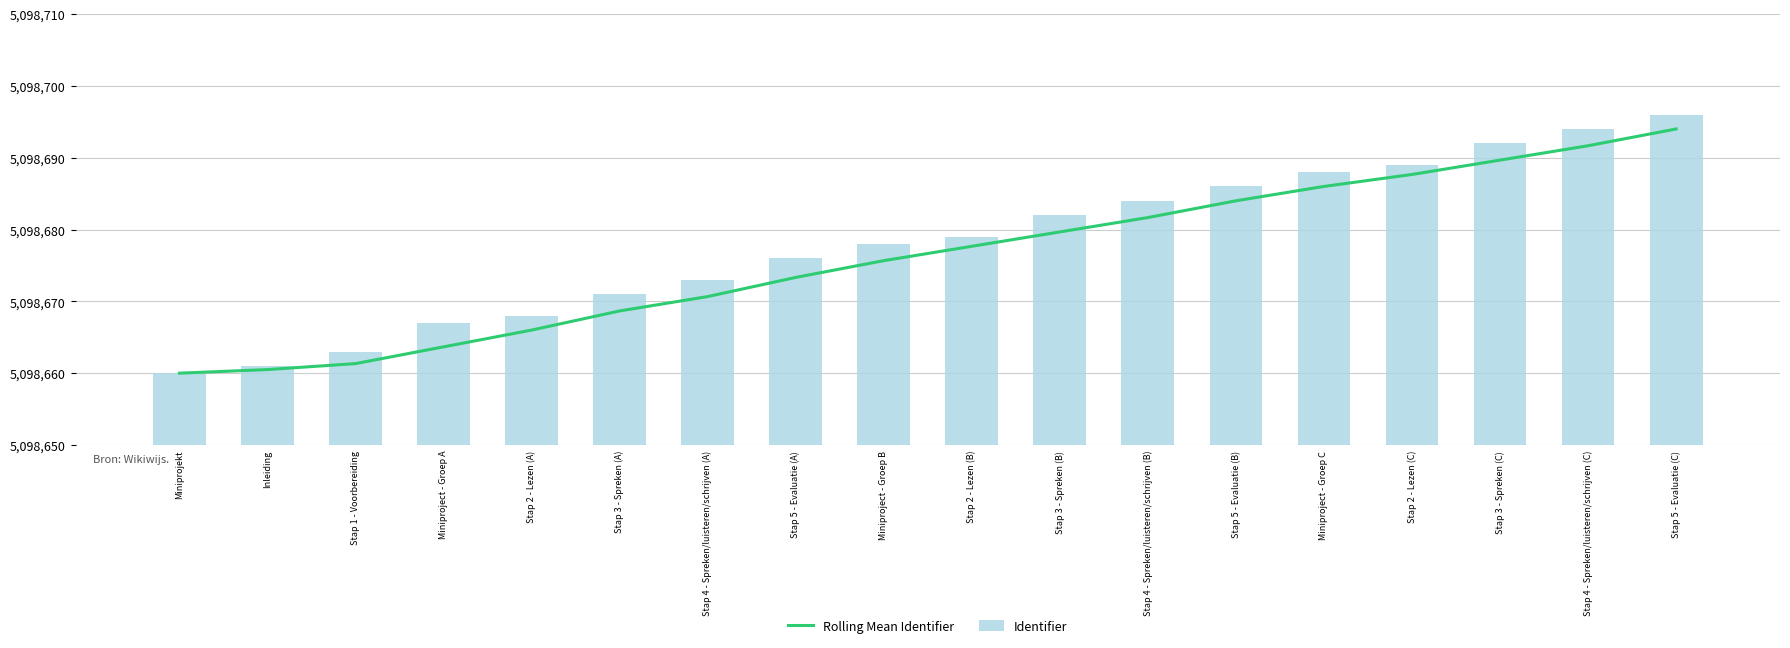

Rank the series by their maximum value, from lowest to highest.

Rolling Mean Identifier, Identifier